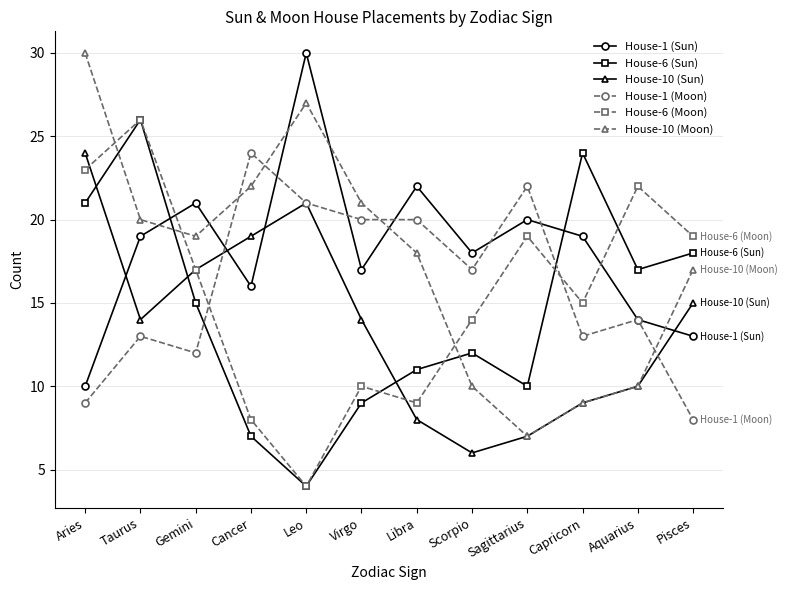

Between which two adjacent categories do House-10 (Moon) and House-1 (Sun) first intersect?

Taurus and Gemini